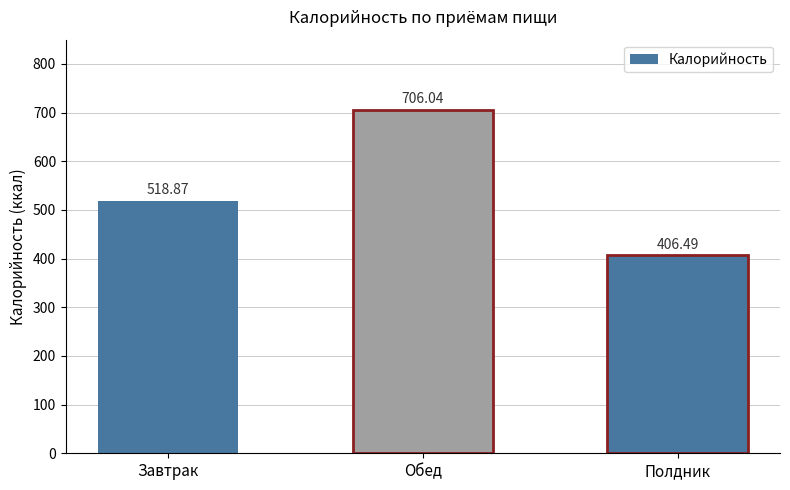

Reading right to left, transcribe all the data shown in this chart.

406.5	706.0	518.9